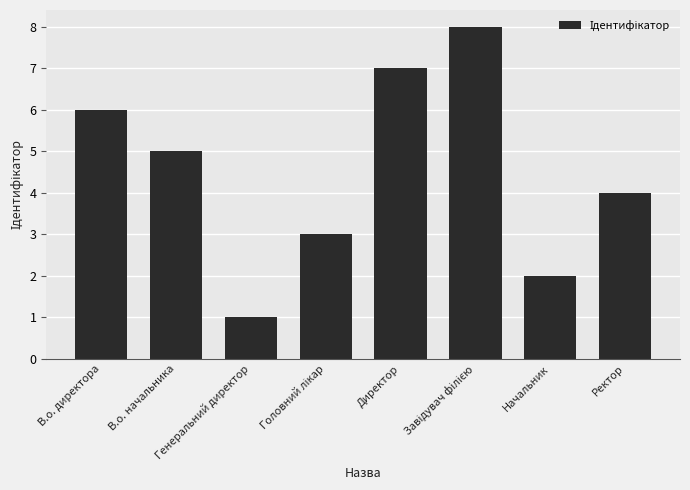

What is the difference between the maximum and minimum values?

7